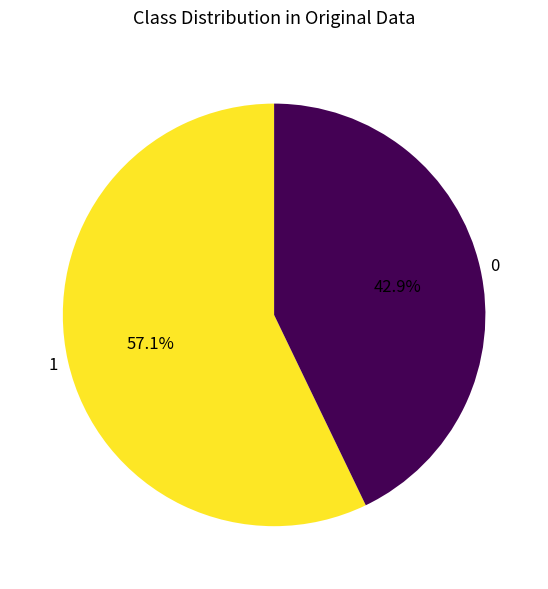

Approximately how many times larger is the value at 1 compared to 0?

1.3